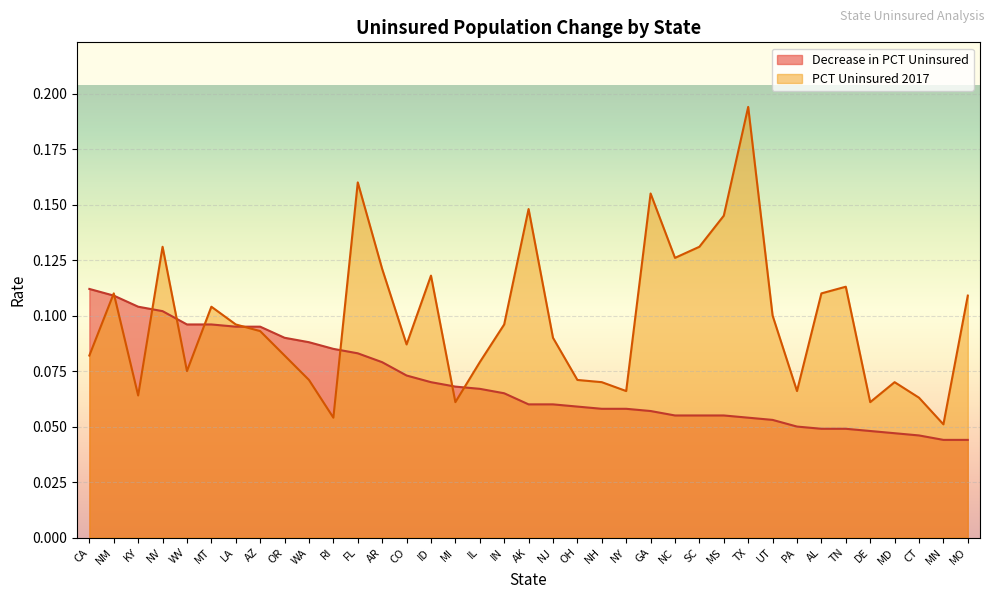

What is the sum of the Decrease in PCT Uninsured values at CO and GA?

0.1